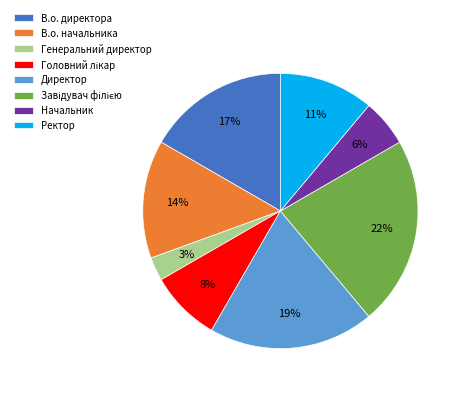

The Директор slice represents 19% of the pie. True or false?

True